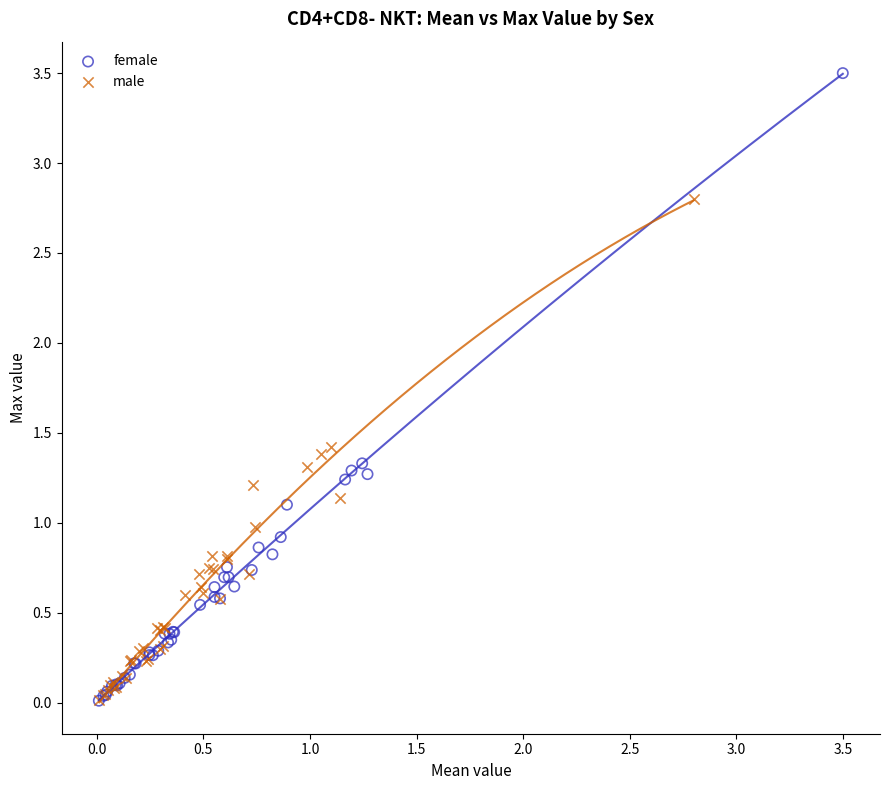

What are all the series names shown in the legend?

female, male